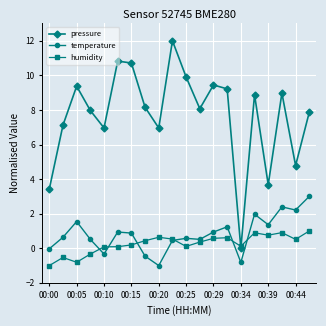

How many values in the humidity series exceed 0?

16